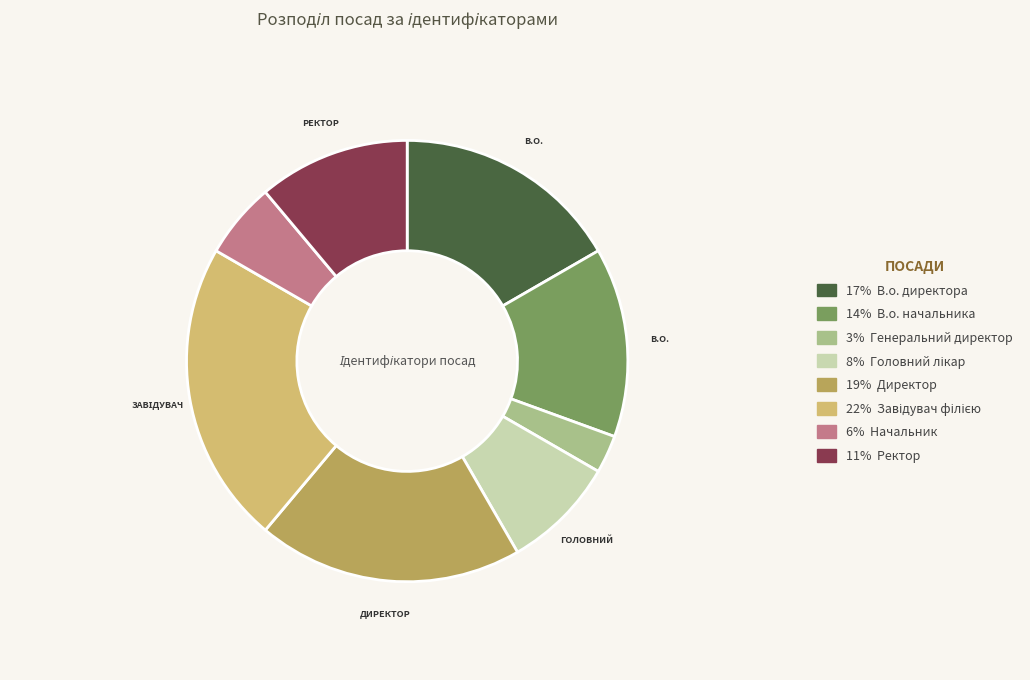

How many segments does this pie chart have?

8